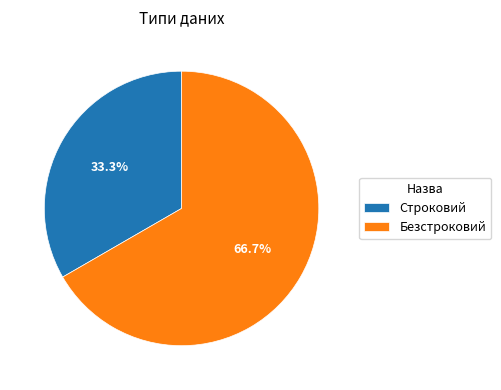

What is the total percentage of Безстроковий and Строковий?

100.0%